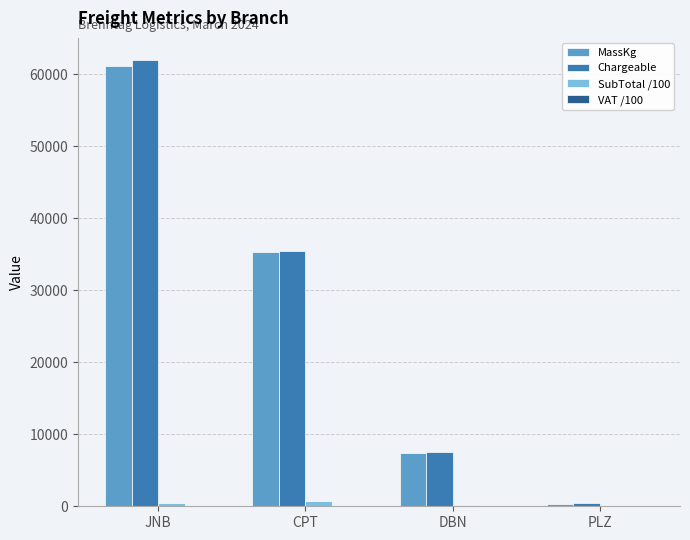

What is the highest value of the MassKg series?

61236.4